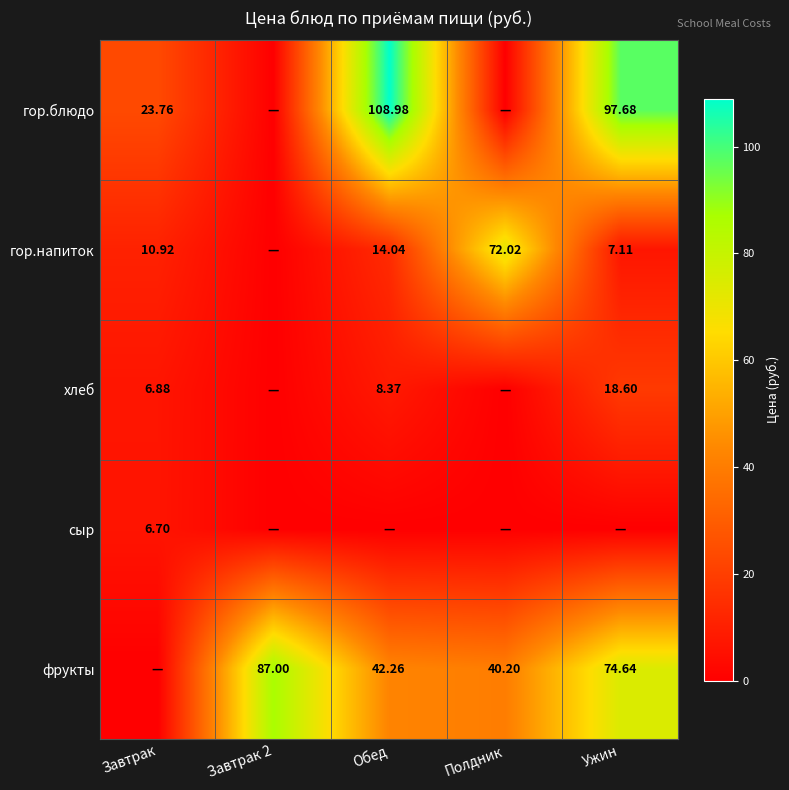

Is the value of гор.напиток at Завтрак greater than the value of хлеб at Завтрак?

Yes